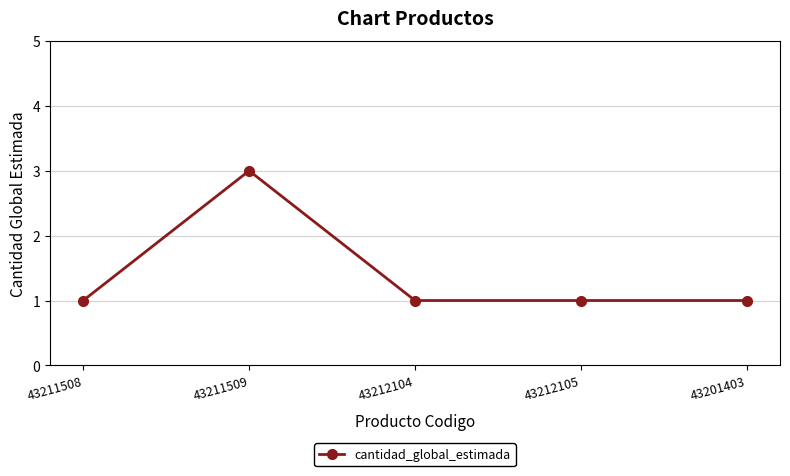

What is the sum of the values at 43201403 and 43211508?

2